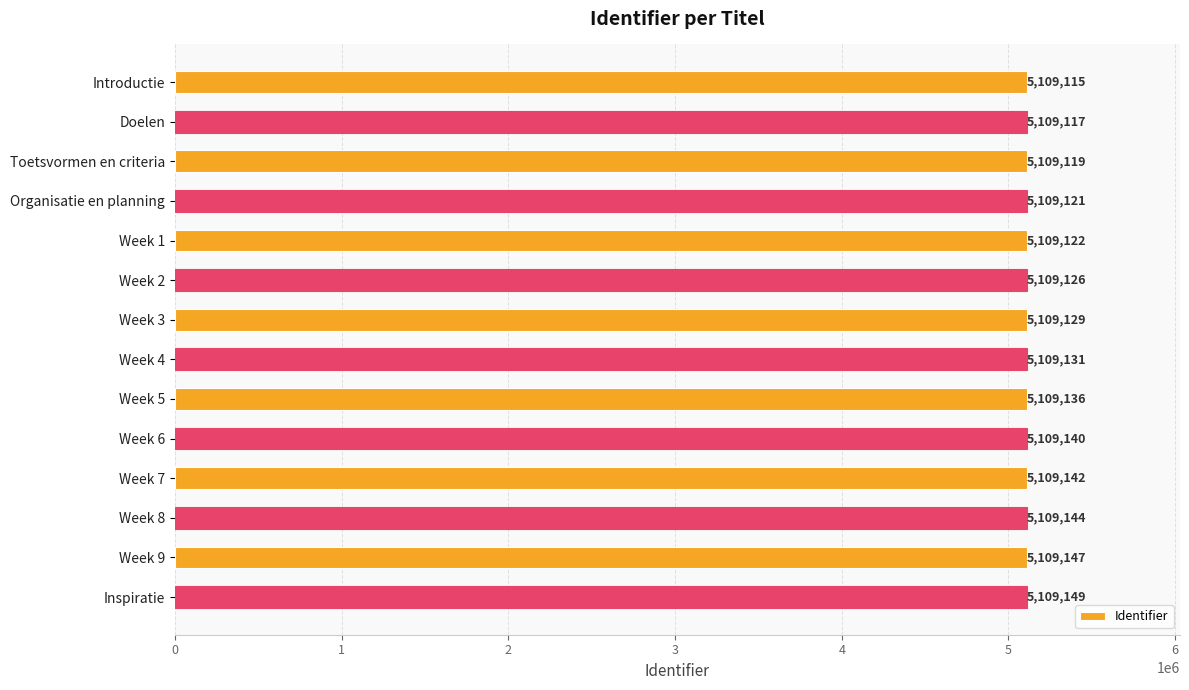

Rank the categories by value from highest to lowest.

Inspiratie, Week 9, Week 8, Week 7, Week 6, Week 5, Week 4, Week 3, Week 2, Week 1, Organisatie en planning, Toetsvormen en criteria, Doelen, Introductie